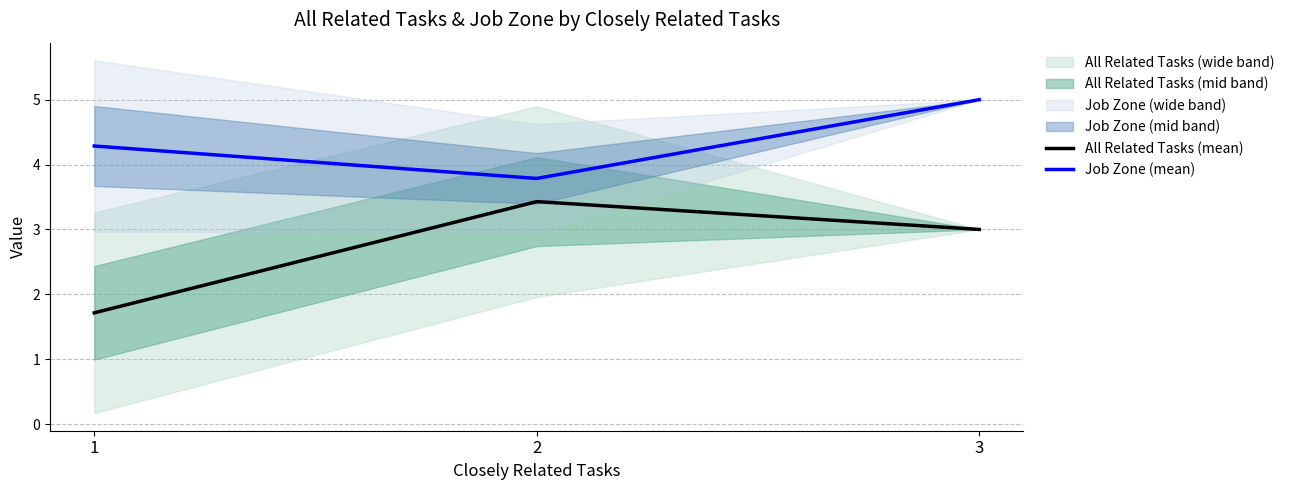

At which category is the sum across all series the highest?

3